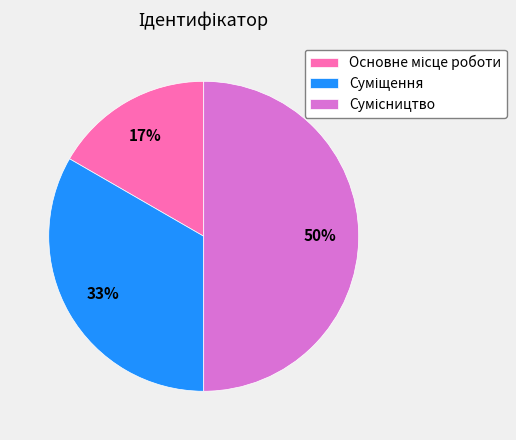

To the nearest percent, what is the difference between the largest and smallest slice percentages?

33%